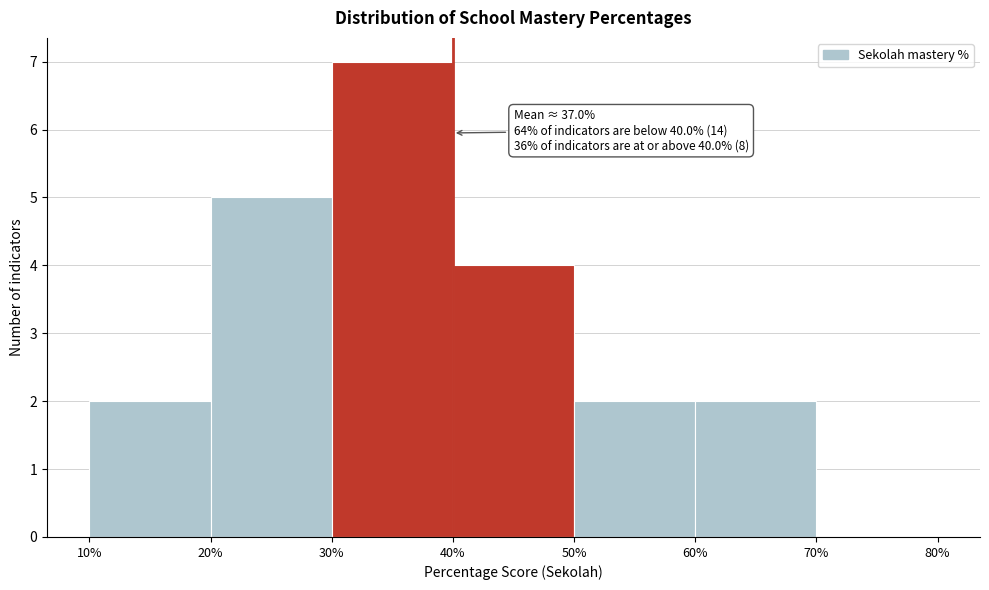

Over which range of the x-axis is the bar tallest?

30% to 40%